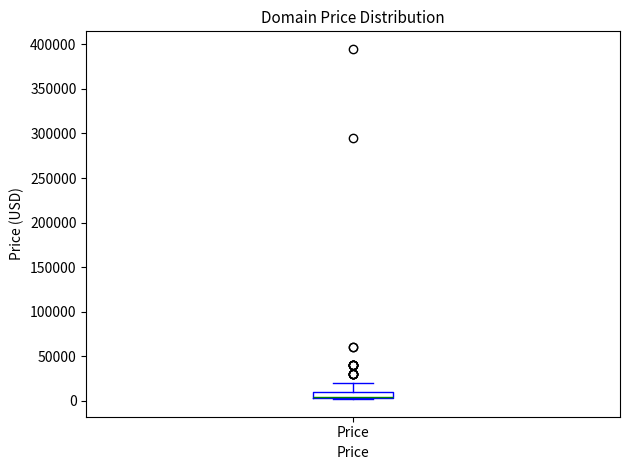

Where is the upper edge of the box for Price on the y-axis? The values are not printed on the chart, so give them approximately, as read against the axis.

10000